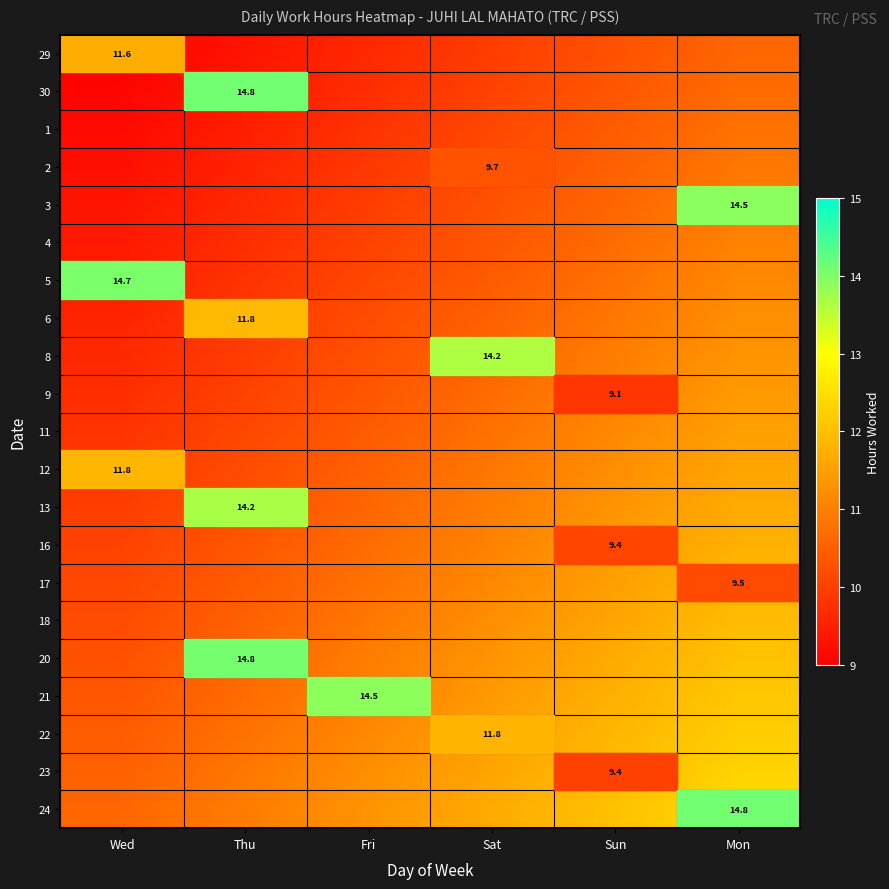

Is the value of 29 at Wed greater than the value of 30 at Thu?

No